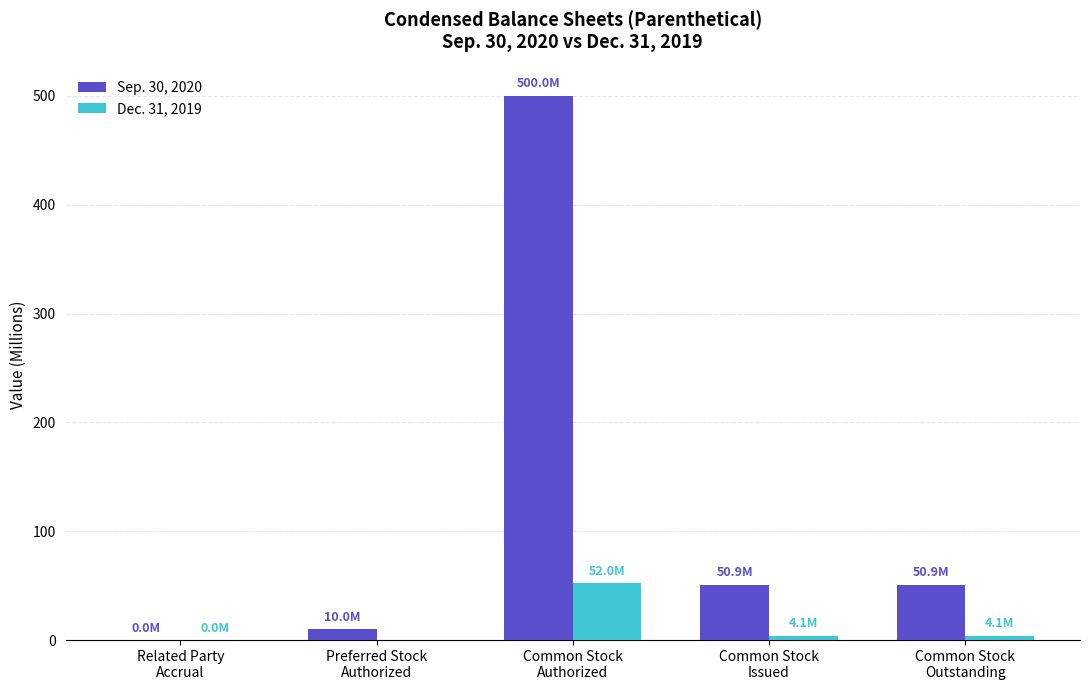

What is the maximum value shown in the chart?

500.0